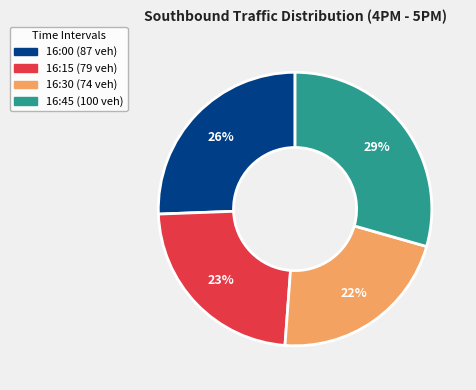

What is the ratio of the value at 16:15 to the value at 16:00?

0.9